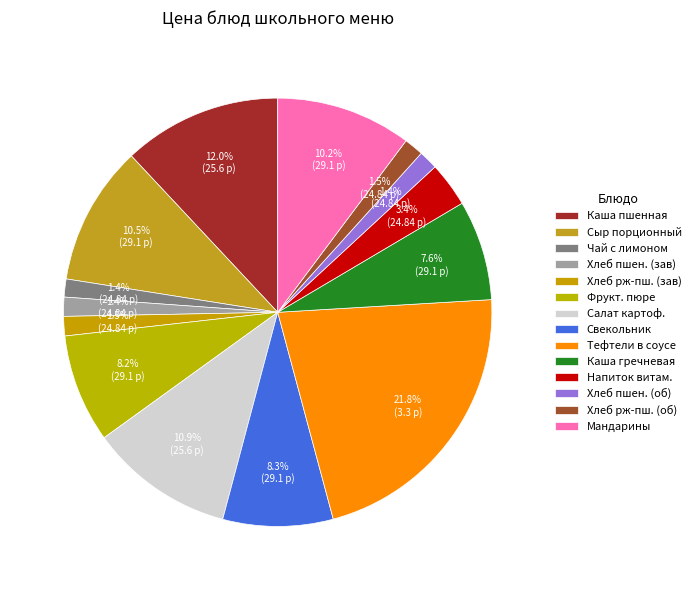

How many slices are in this pie chart?

14